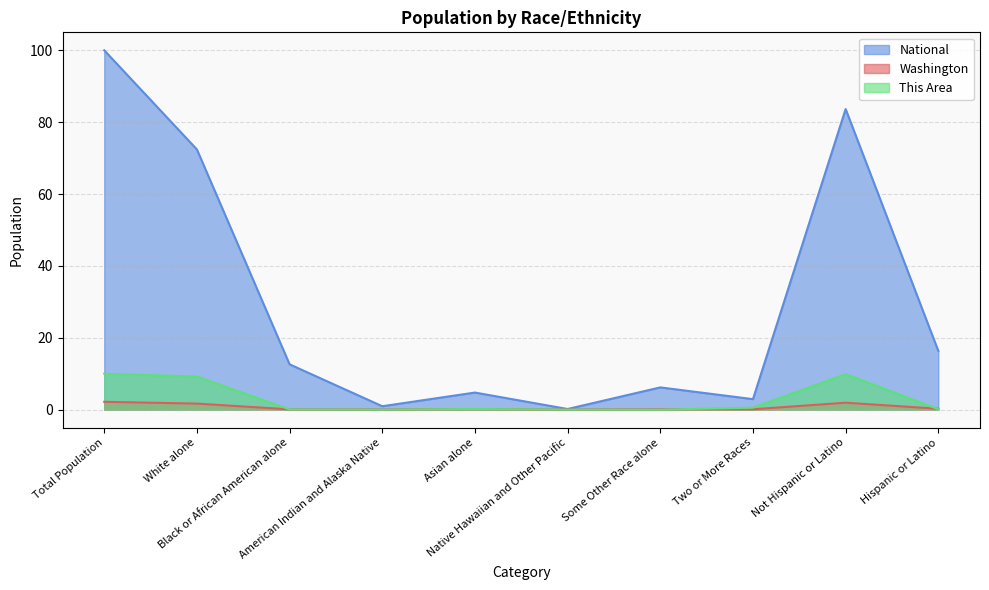

Where is the first local minimum for This Area?

American Indian and Alaska Native